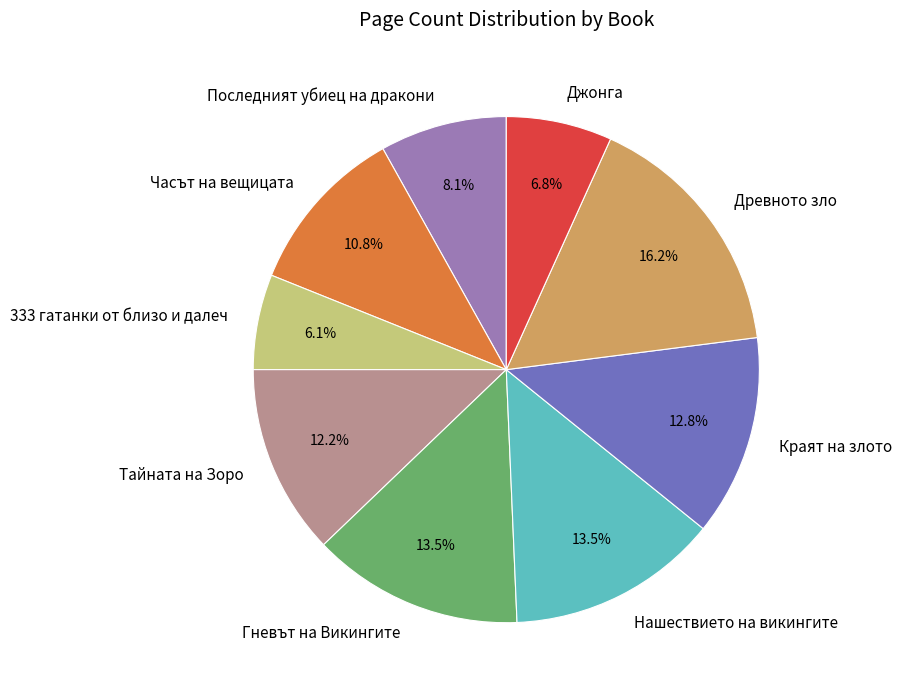

What is the total percentage of Нашествието на викингите and Тайната на Зоро?

25.7%